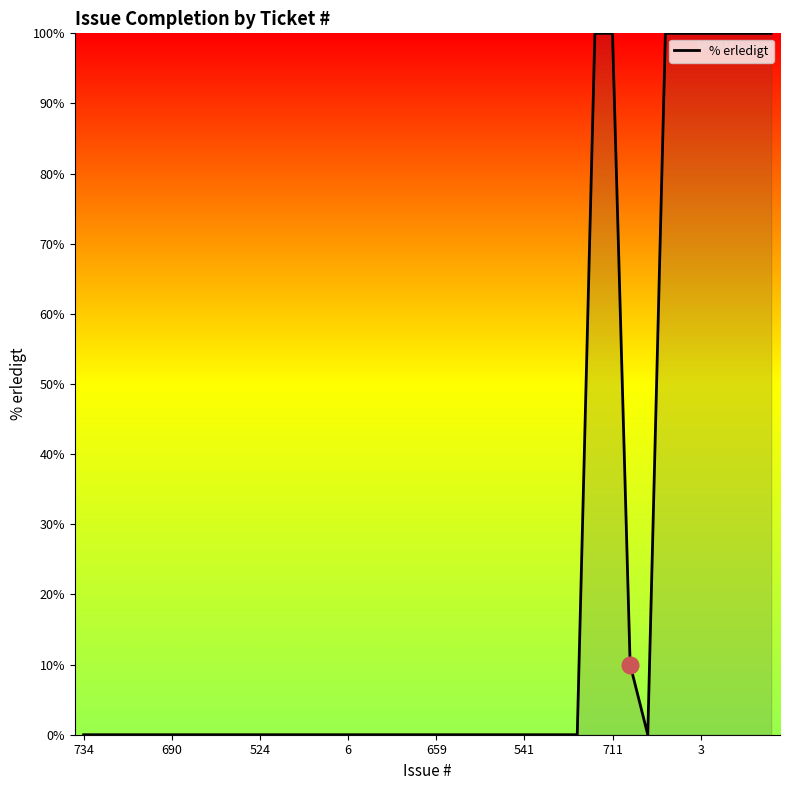

What is the greatest value displayed?

100